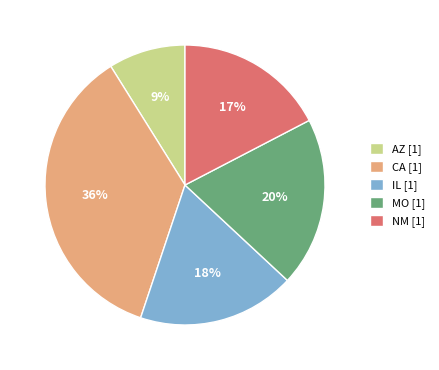

What is the smallest slice in the pie chart?

AZ